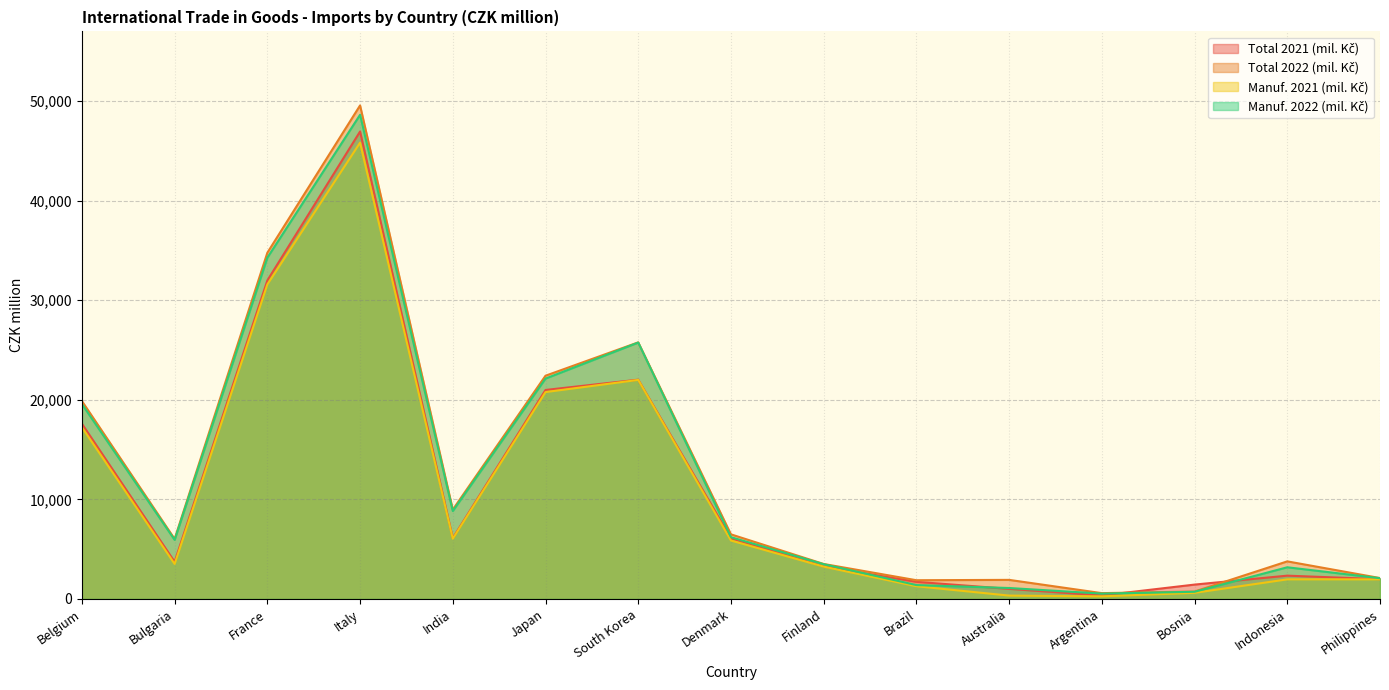

Which series has the largest total across all categories?

Total 2022 (mil. Kč)